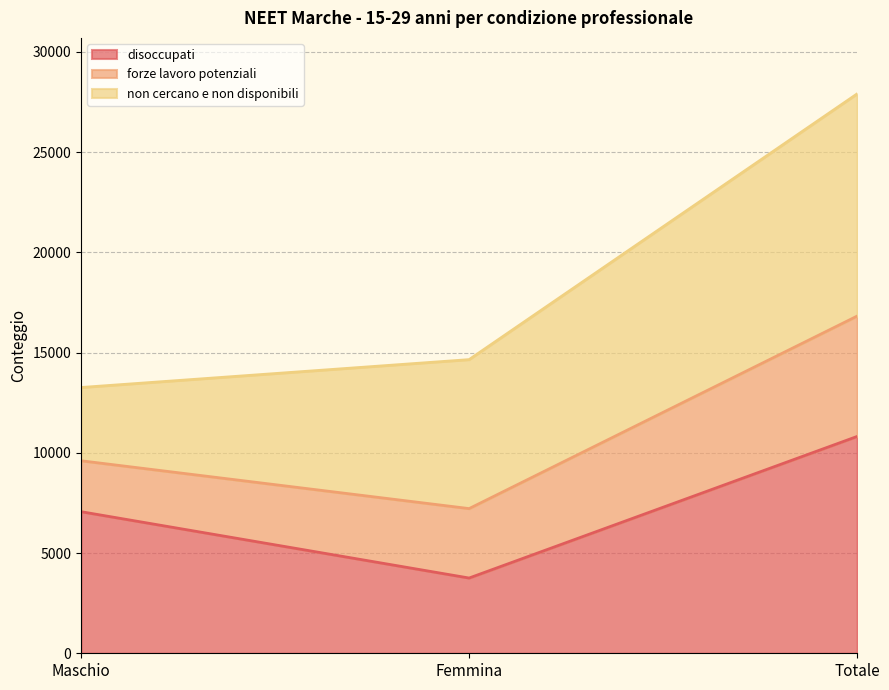

Is it true that disoccupati equals 10819.0 at Totale?

True